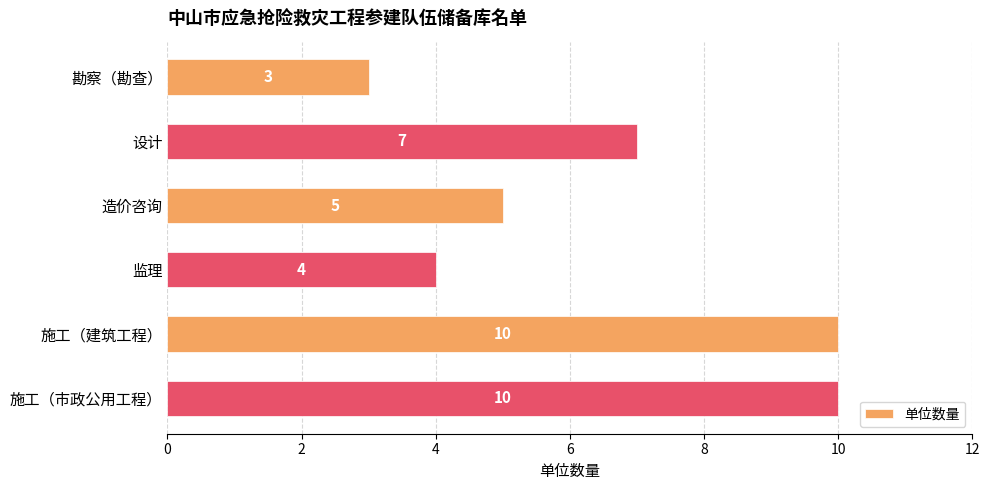

Read the value at 施工（市政公用工程）.

10